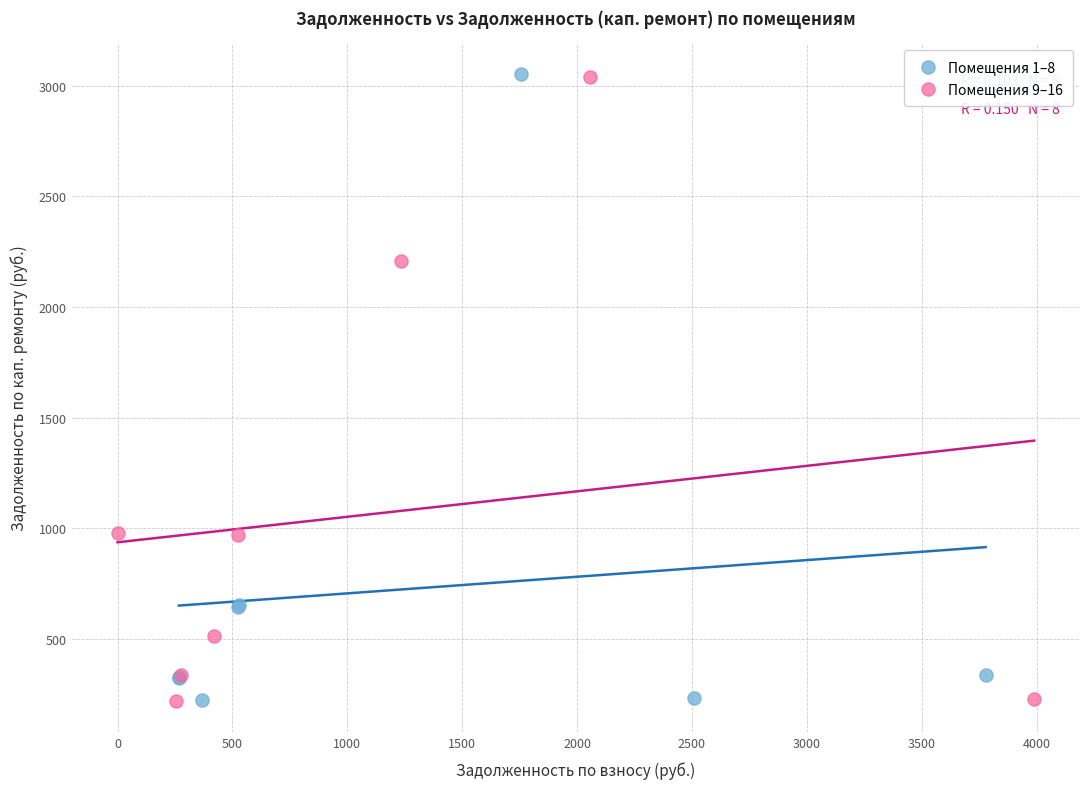

What are all the series names shown in the legend?

Помещения 1–8, Помещения 9–16